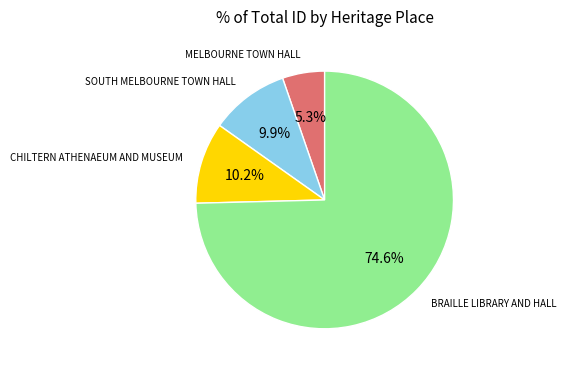

Is there a majority slice in this chart?

Yes